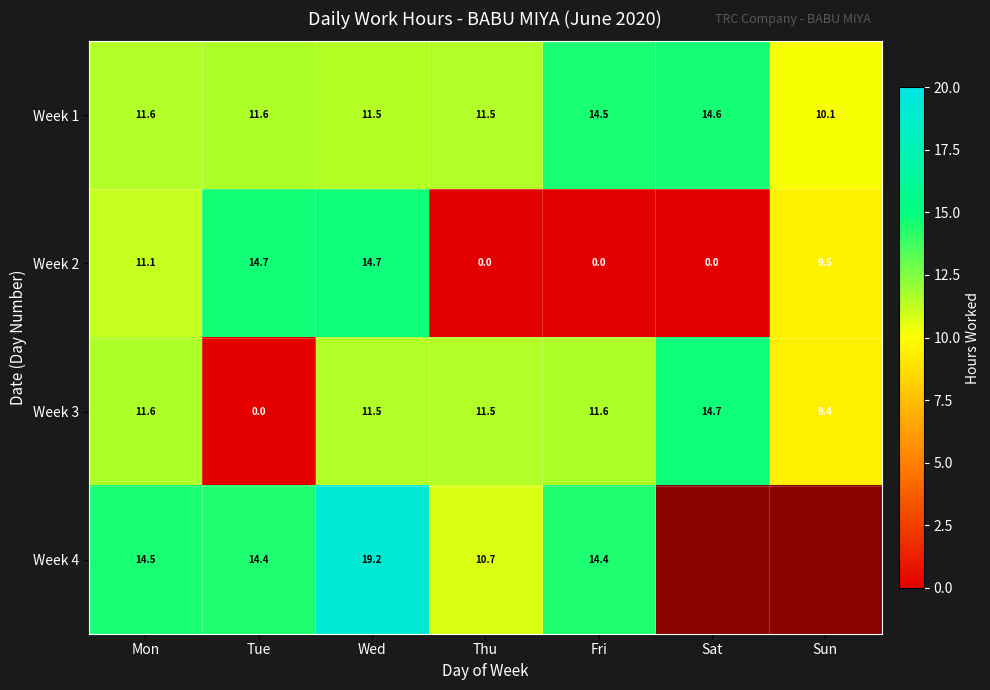

Is the value of Week 3 at Wed greater than the value of Week 2 at Wed?

No